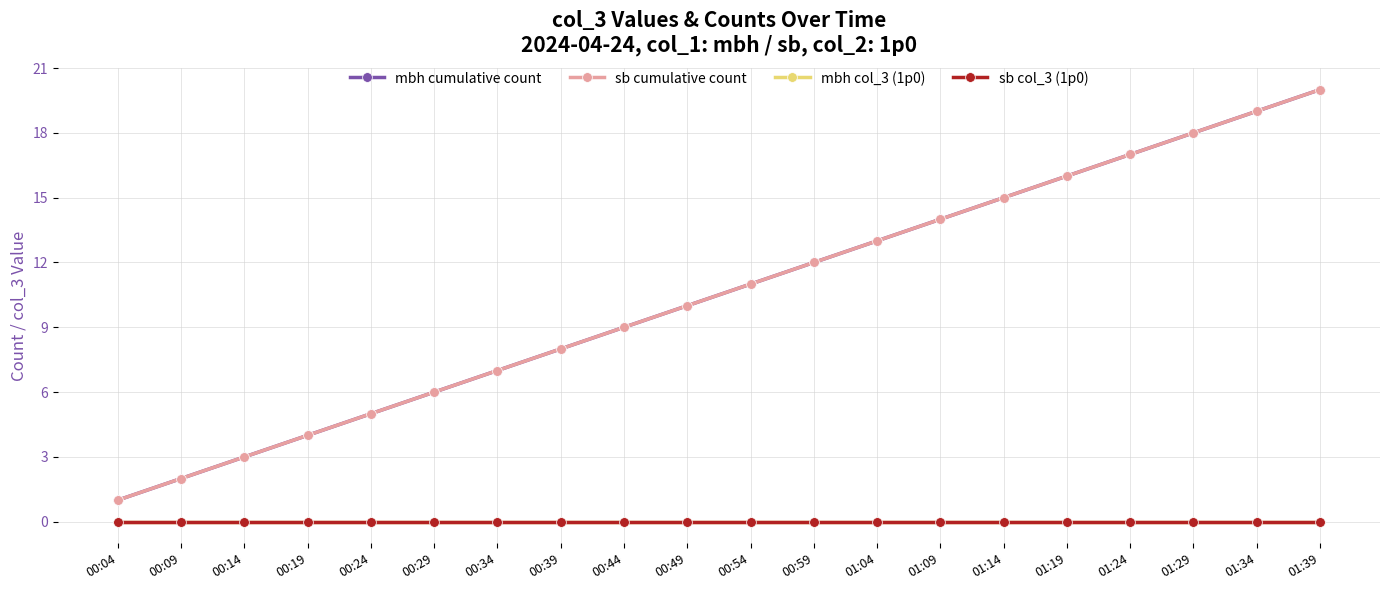

At which label does sb cumulative count reach its minimum?

00:04